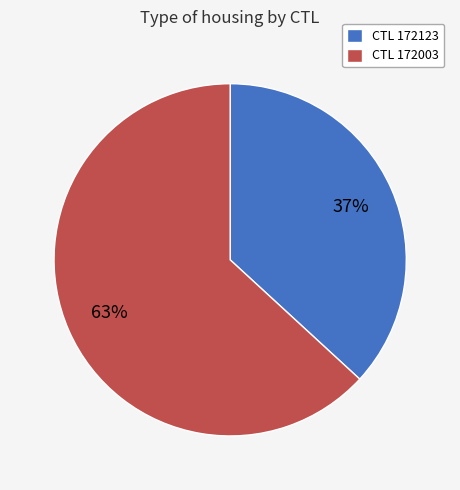

Does any single category account for the majority?

Yes